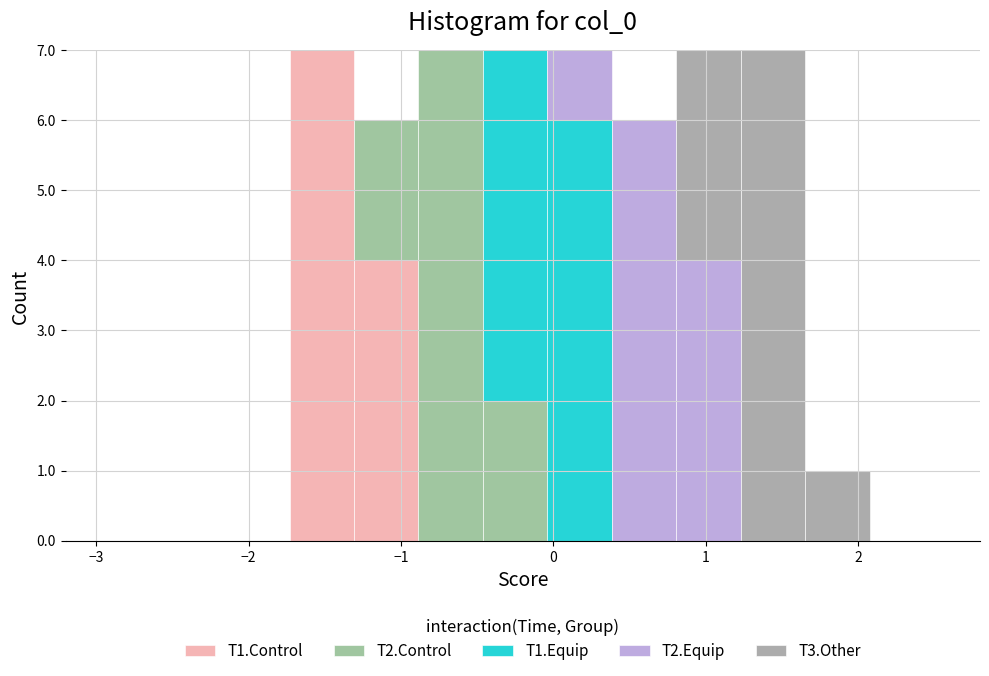

Reading left to right, transcribe this chart: for each stacked bar, give the range it covers on the x-axis and its total height. Neither the bar edges nor the heights are printed on the chart, so give them approximately, as read against the axes.

-3.0 to -2.6: 0
-2.6 to -2.2: 0
-2.2 to -1.7: 0
-1.7 to -1.3: 7
-1.3 to -0.9: 6
-0.9 to -0.5: 7
-0.5 to 0.0: 7
0.0 to 0.4: 7
0.4 to 0.8: 6
0.8 to 1.2: 7
1.2 to 1.7: 7
1.7 to 2.1: 1
2.1 to 2.5: 0